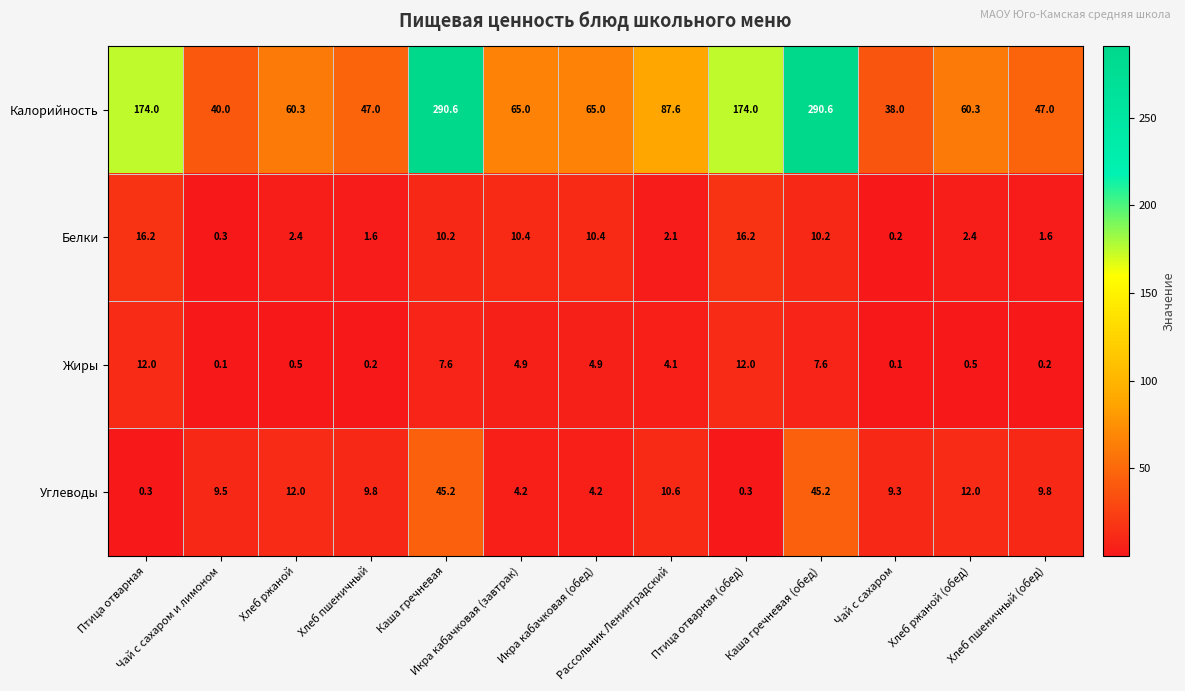

What is the difference between the highest and lowest values at Каша гречневая (обед)?

283.0